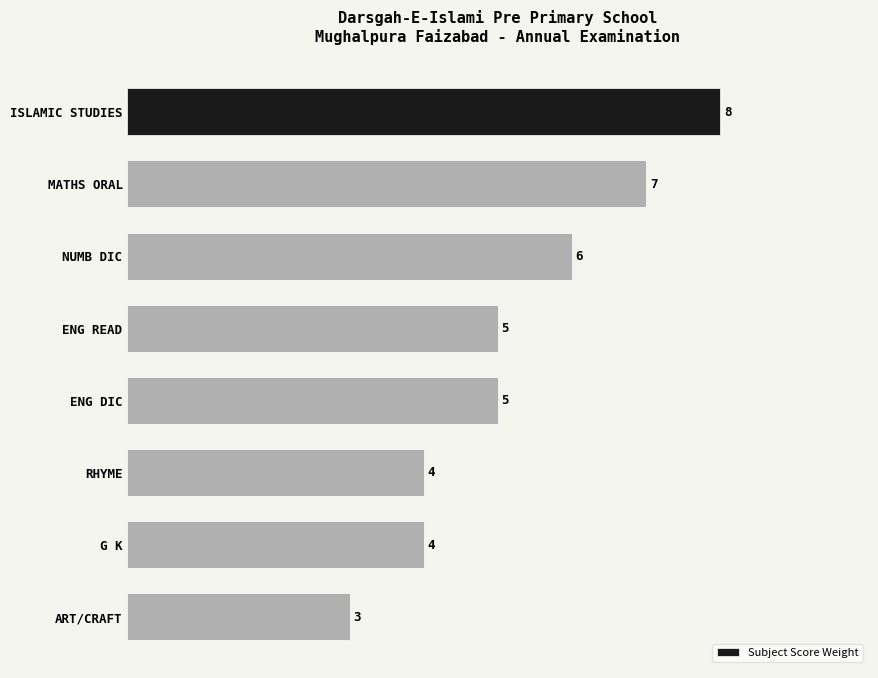

Are the bars grouped side by side (vs. stacked)?

No